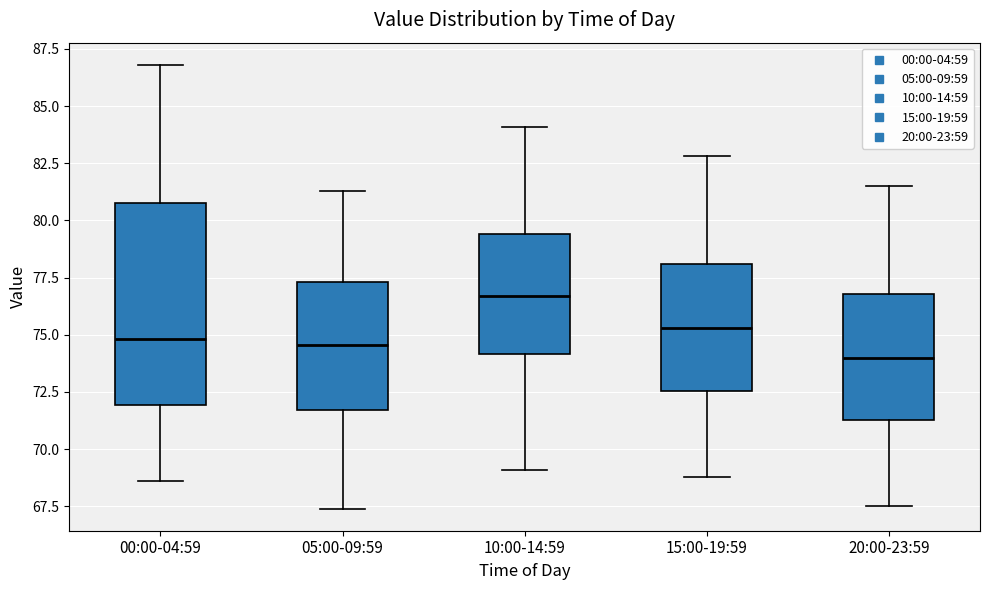

Which box has the highest median line?

10:00-14:59